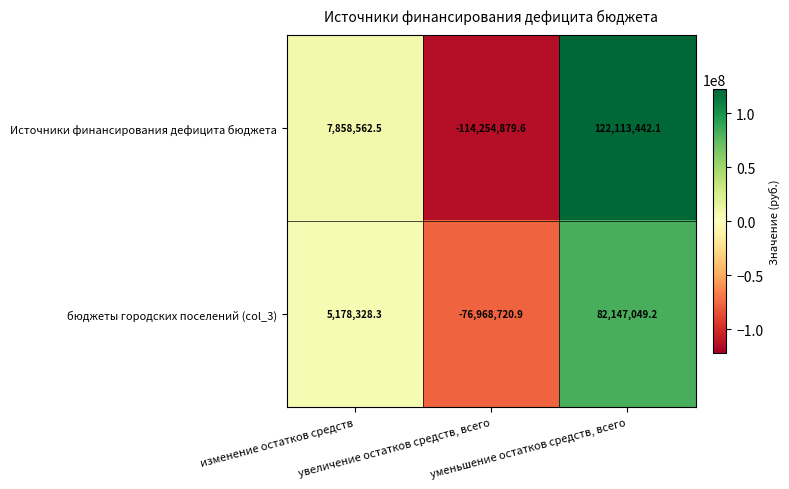

Which series has the largest total across all categories?

Источники финансирования дефицита бюджета